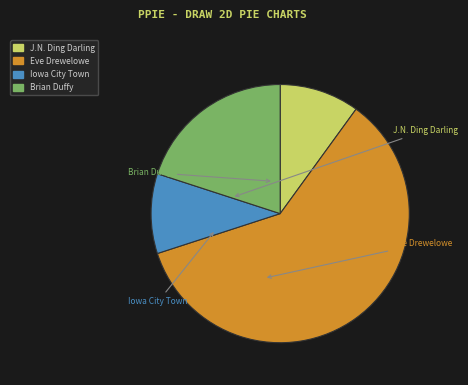

Which category has the smallest portion of the pie?

Editorial Cartoons of J.N. Ding Darling